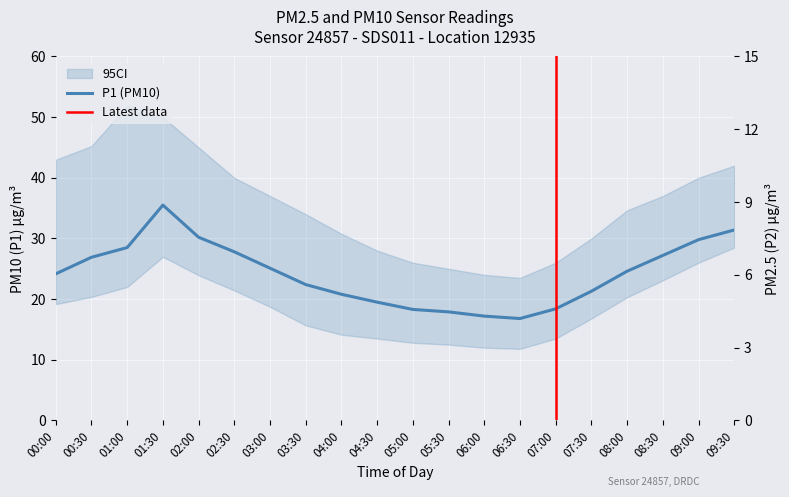

At which label is P1 closest to 26?

00:30